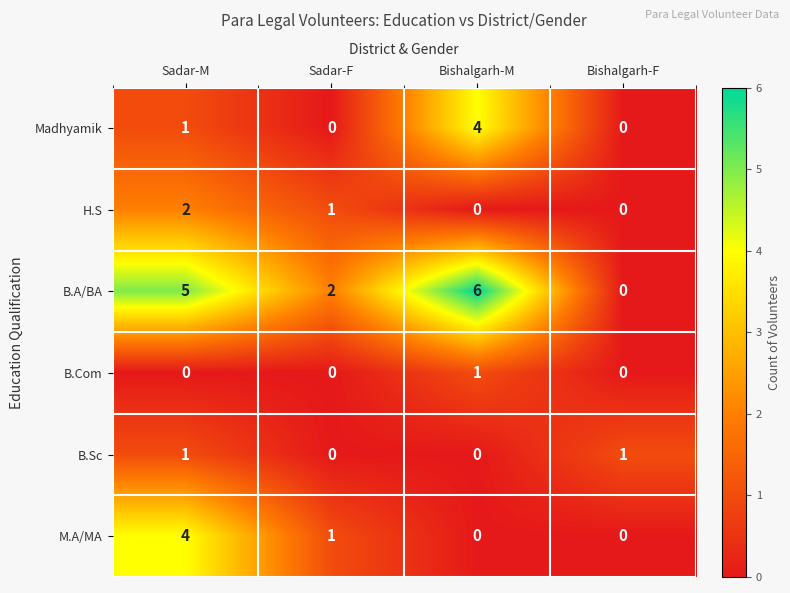

What is the difference between the maximum and minimum values in the M.A/MA series?

4